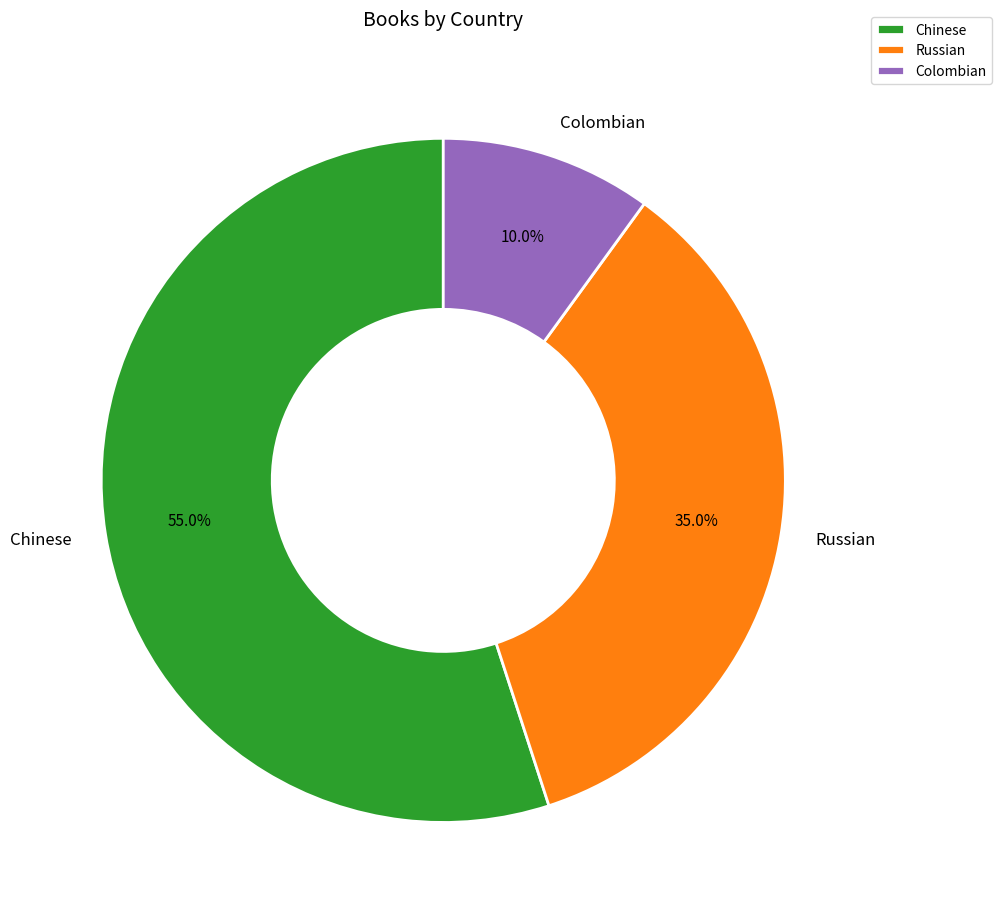

How many segments does this pie chart have?

3